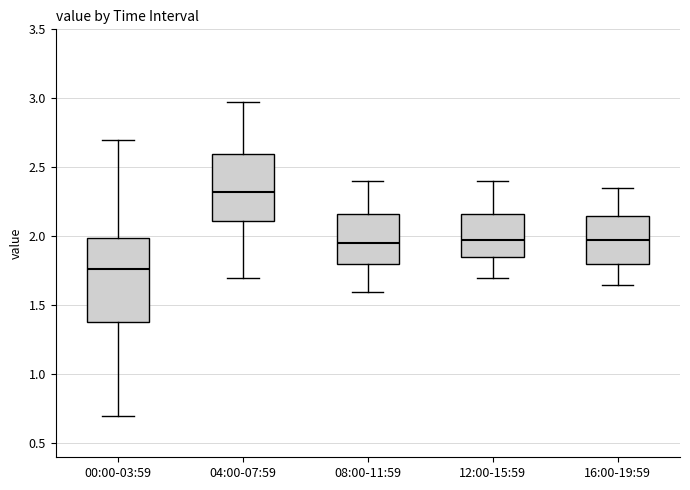

Which box is the tallest, from its lower edge to its upper edge?

00:00-03:59